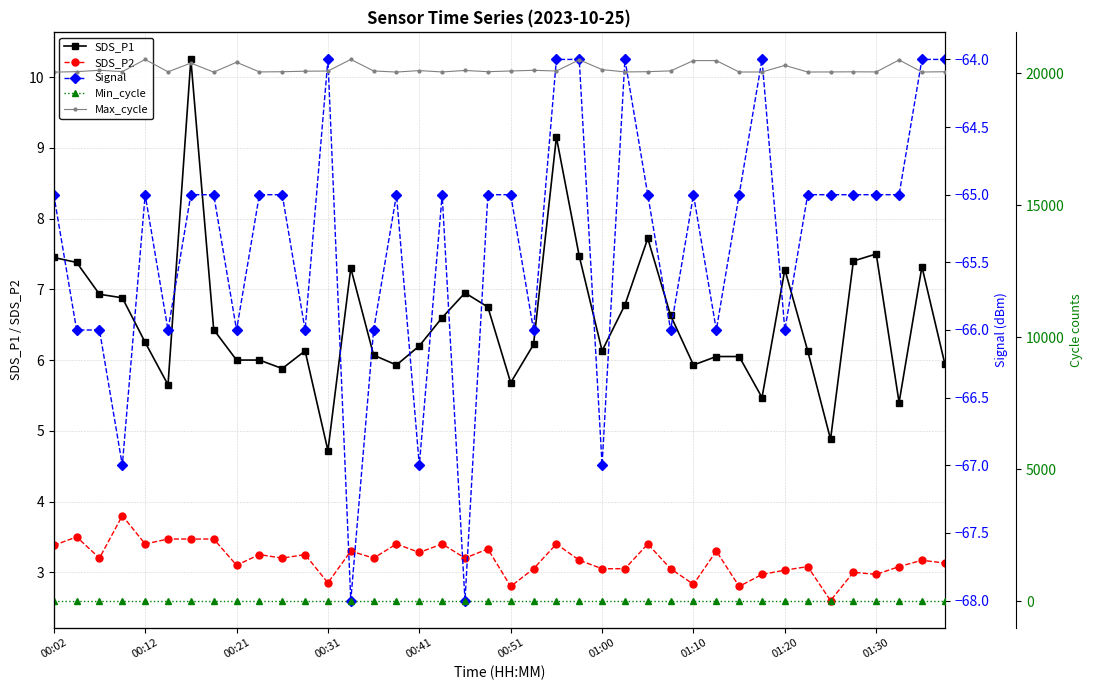

True or false: SDS_P1 has more than 2 interior local peaks.

True